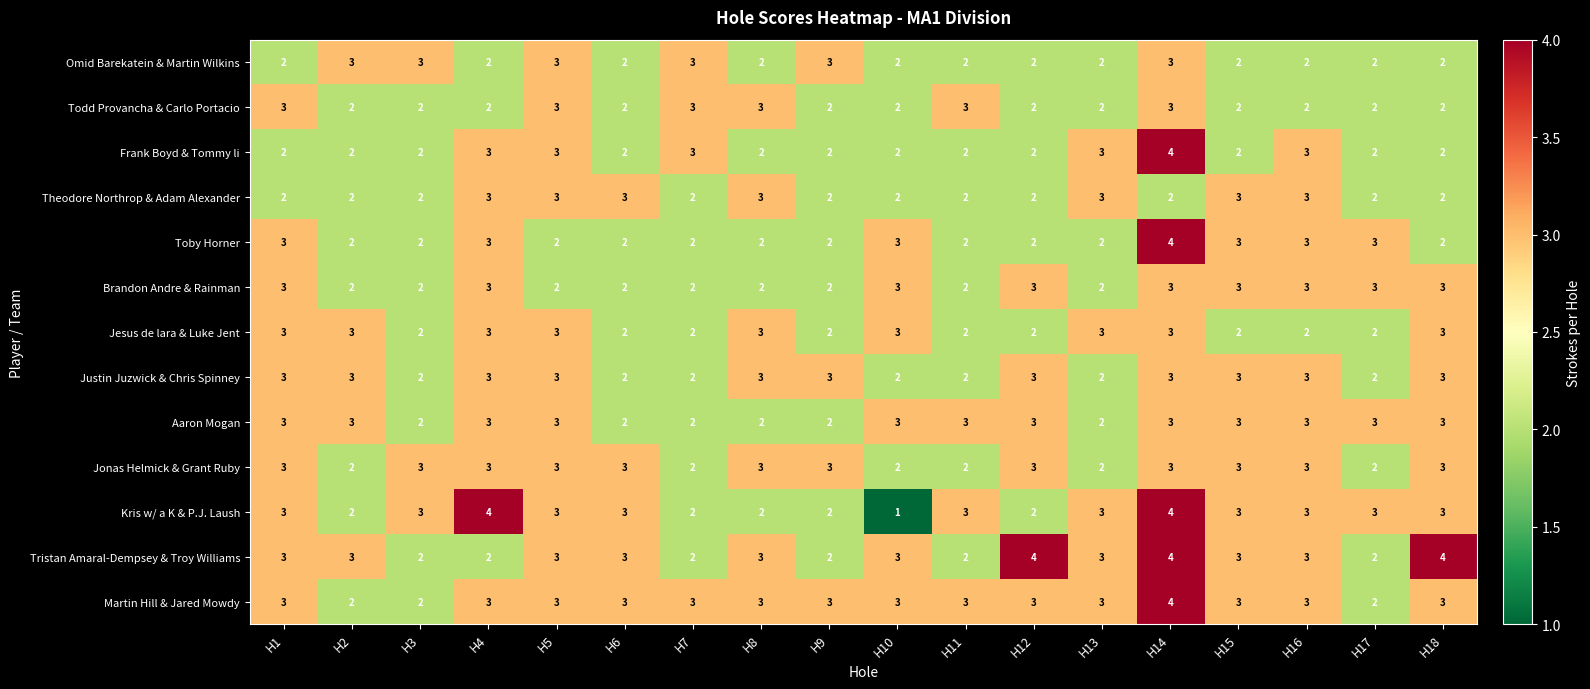

What is the sum of the Frank Boyd & Tommy li values at H10 and H11?

4